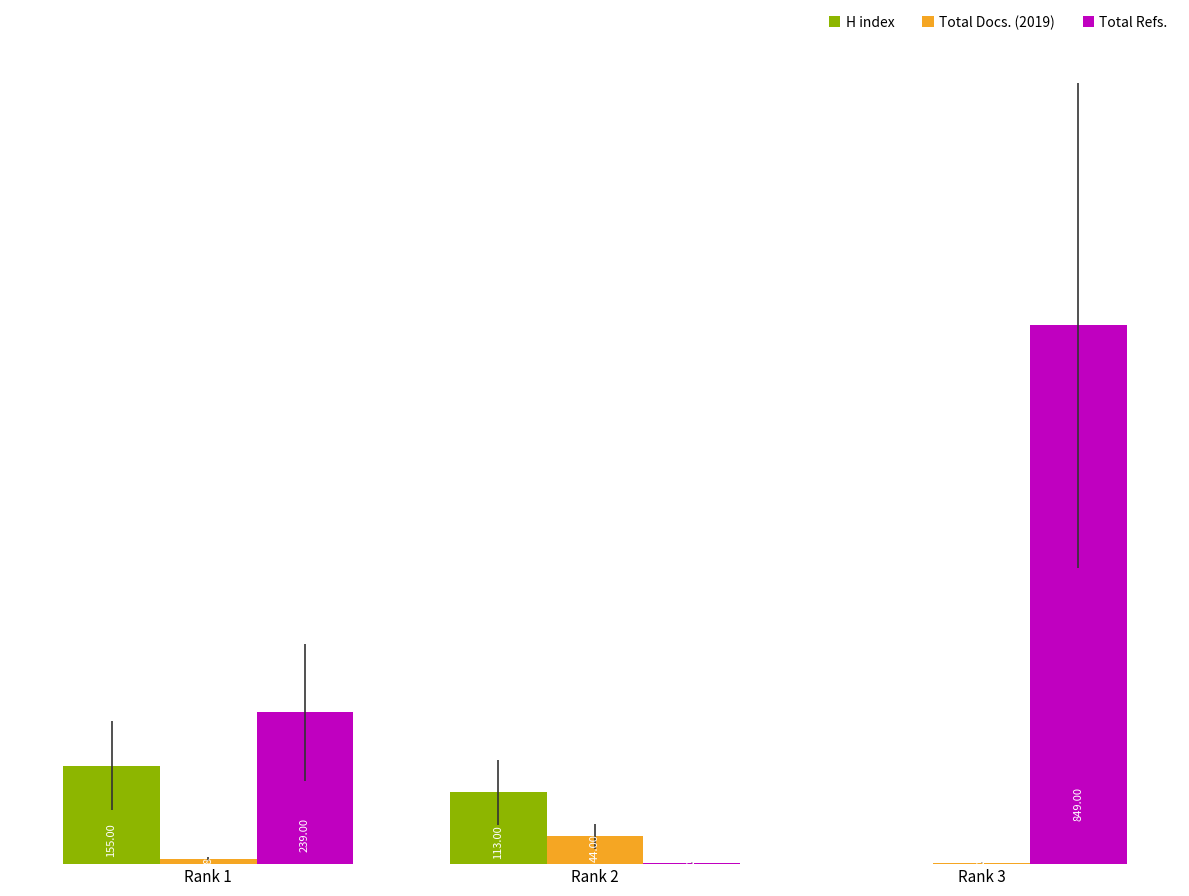

At which category is the sum across all series the highest?

Rank 3